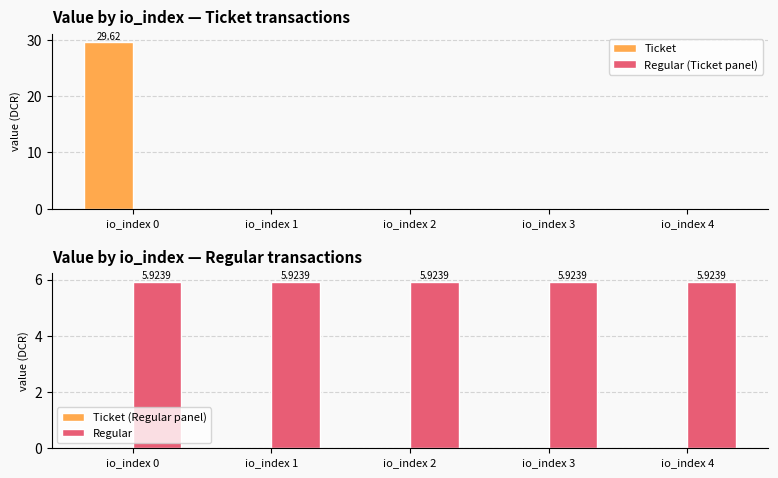

What is the greatest value displayed?

29.6